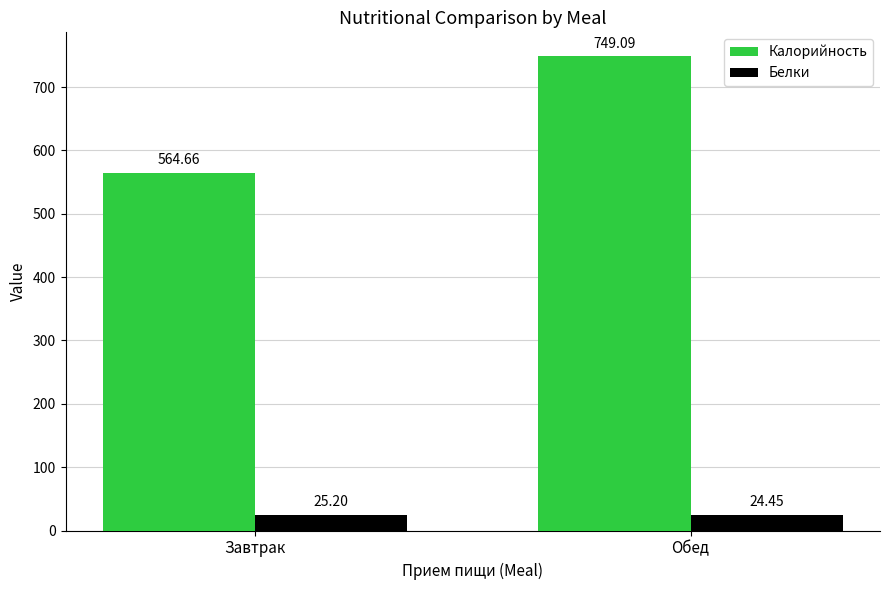

At which label does Калорийность reach its minimum?

Завтрак